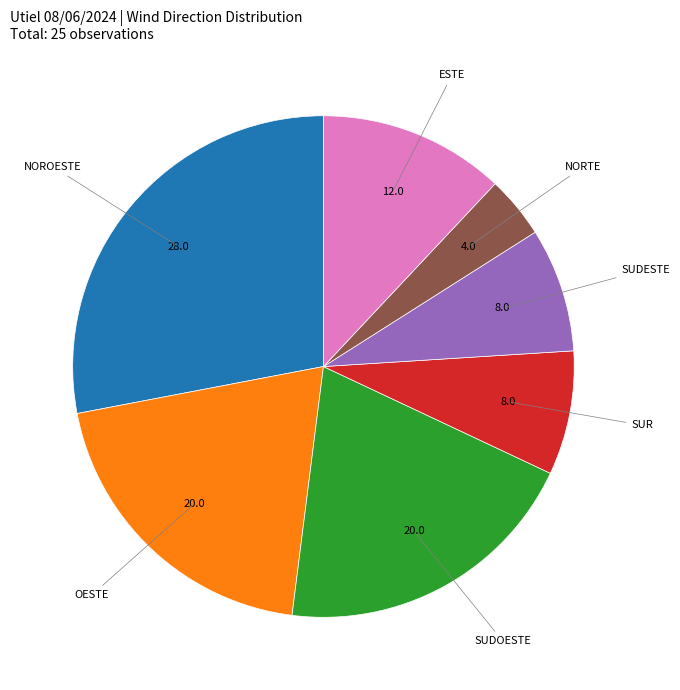

Does any single category account for the majority?

No